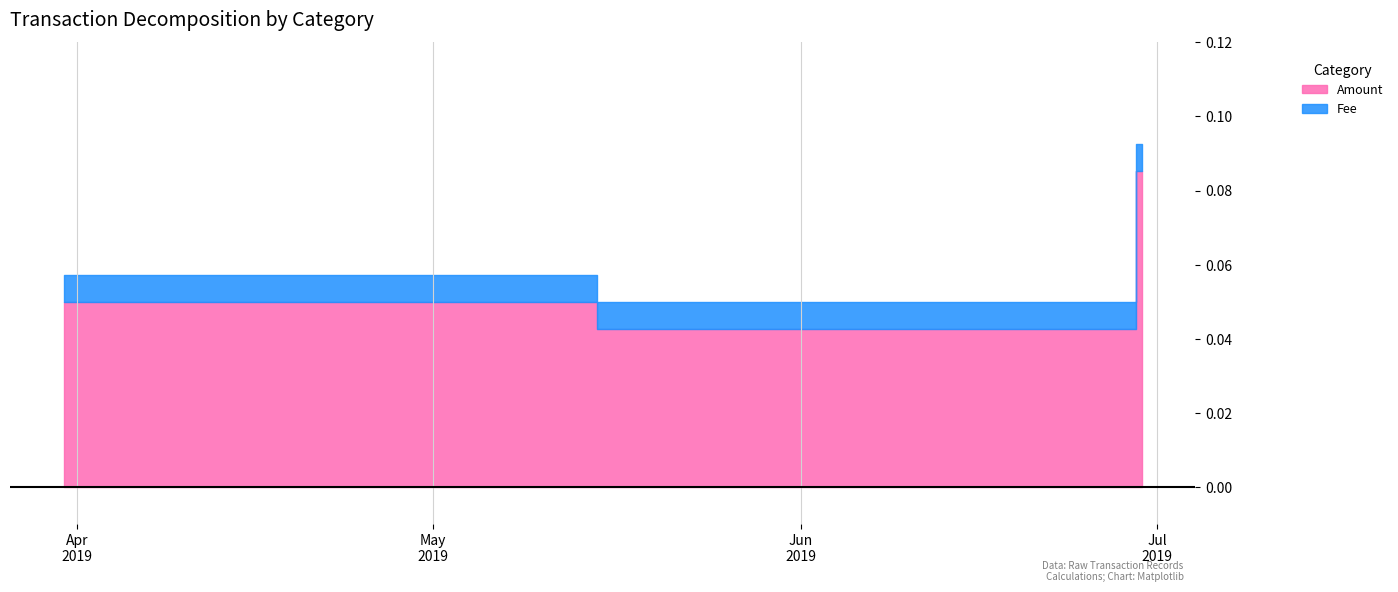

How many distinct data groups are displayed?

2